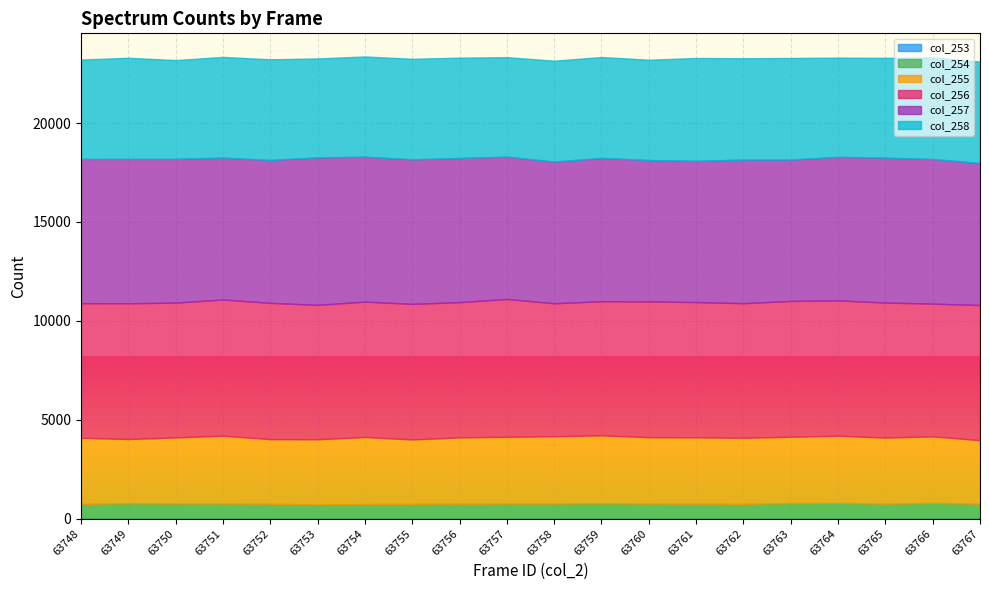

At which category is the sum across all series the highest?

63754